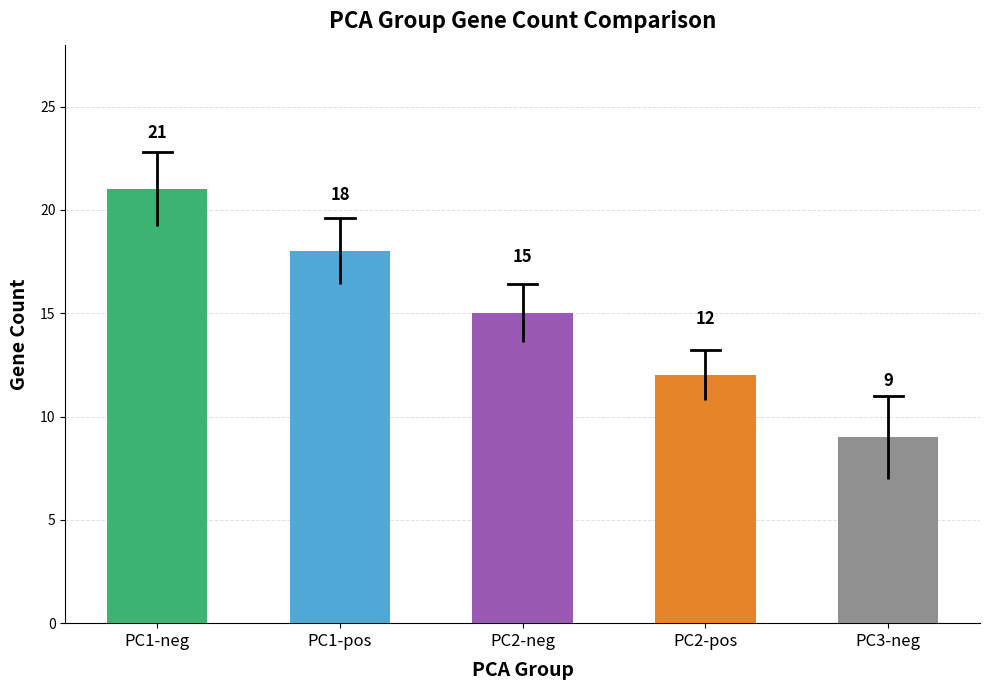

Rank the categories by value from highest to lowest.

PC1-neg, PC1-pos, PC2-neg, PC2-pos, PC3-neg